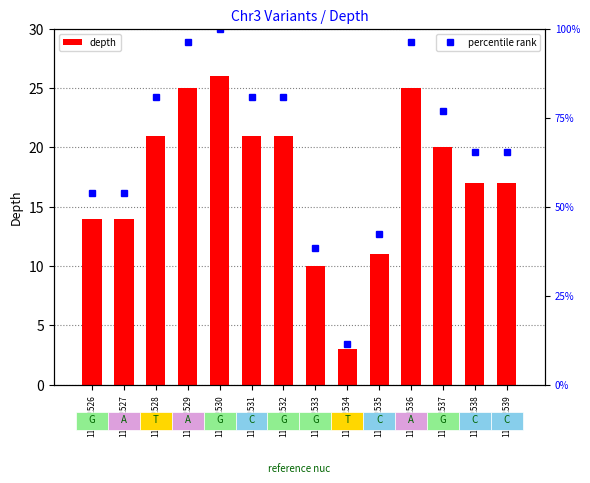

What is the value of the depth bar at the 12th from the left?

20.0